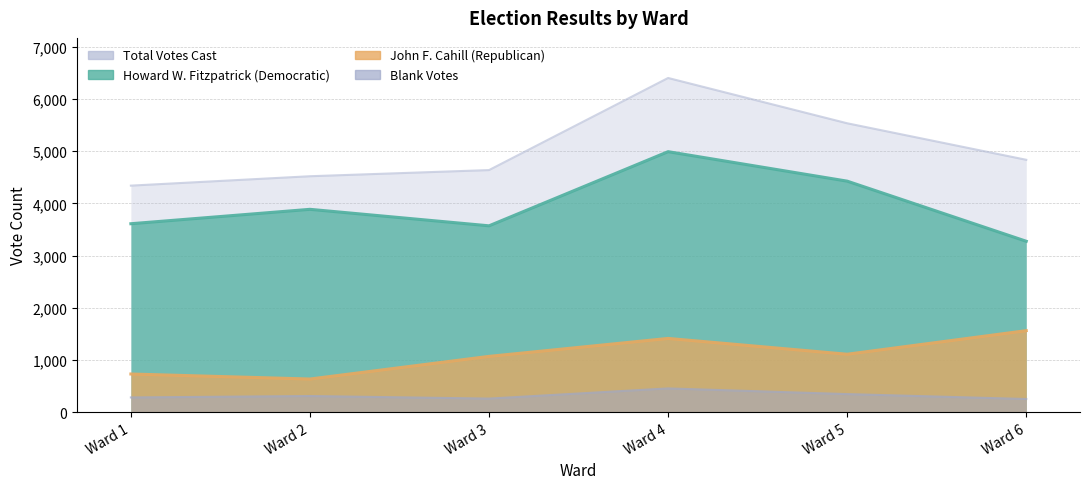

Which label corresponds to the largest value in the chart?

Ward 4